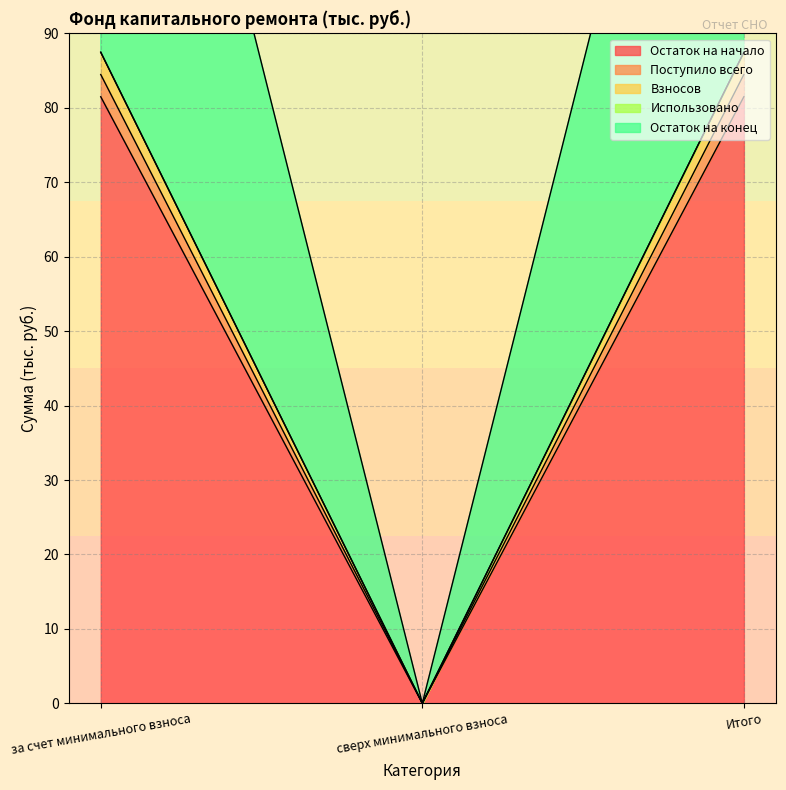

At which label is Поступило всего closest to 40?

сверх минимального взноса